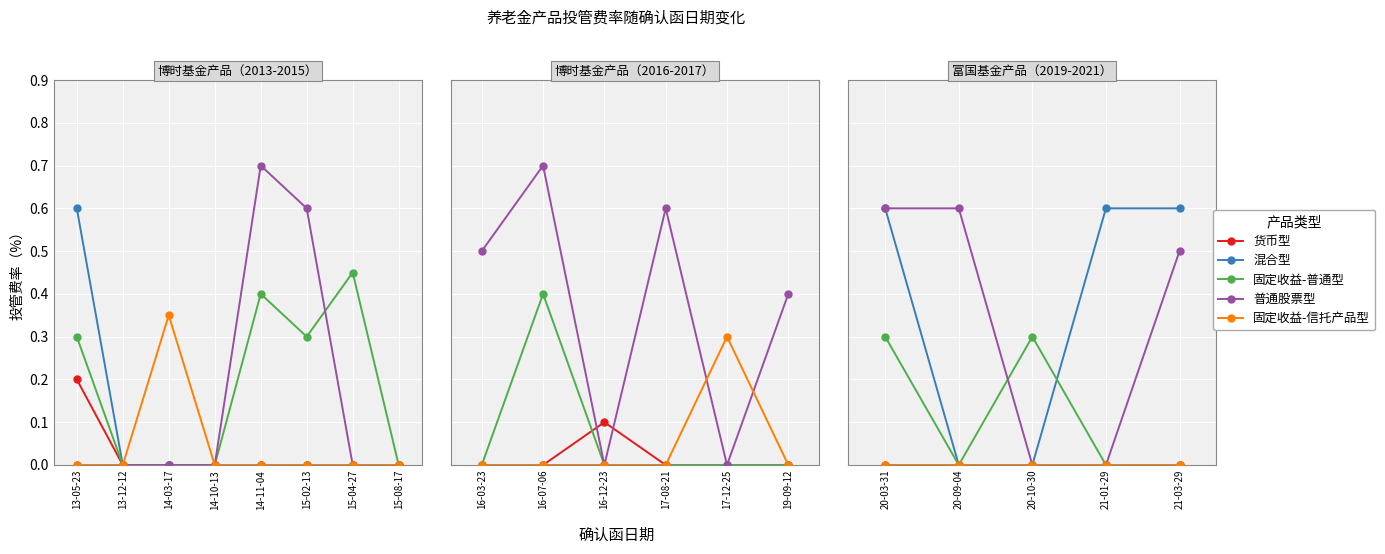

Count the number of data series in this chart.

5